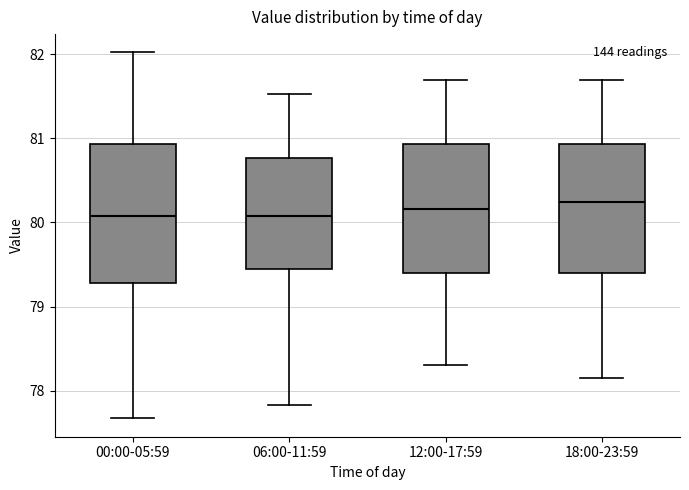

Reading left to right, transcribe this box plot: for each box, give where its median line is, the range the box spans, and where its two whiskers end, as read against the y-axis. The values are not printed on the chart, so give them approximately, as read against the axis.

00:00-05:59: median 80.1, box 79.3 to 80.9, whiskers 77.7 to 82.0
06:00-11:59: median 80.1, box 79.4 to 80.8, whiskers 77.8 to 81.5
12:00-17:59: median 80.2, box 79.4 to 80.9, whiskers 78.3 to 81.7
18:00-23:59: median 80.2, box 79.4 to 80.9, whiskers 78.2 to 81.7